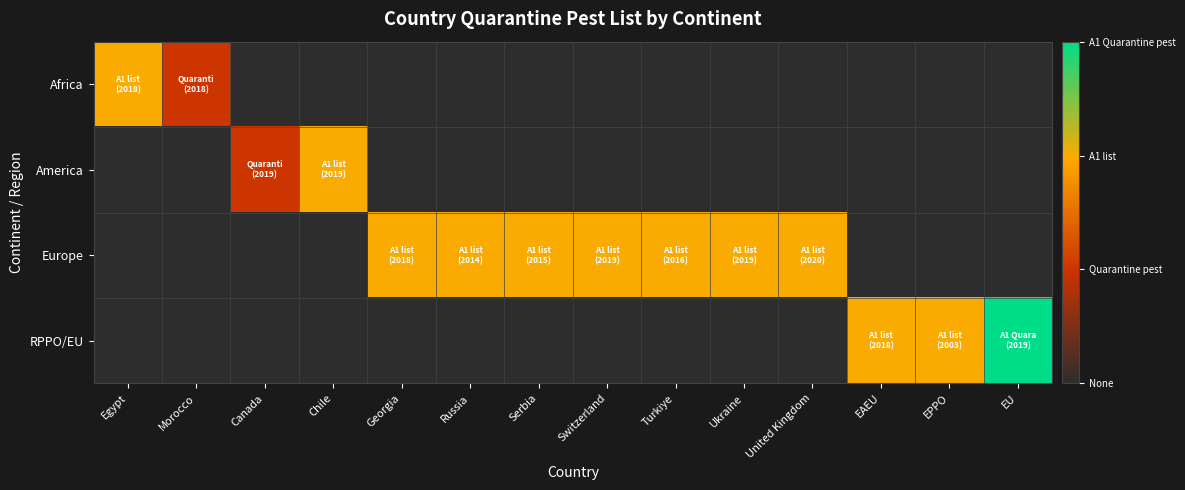

How many categories are shown in the chart?

14